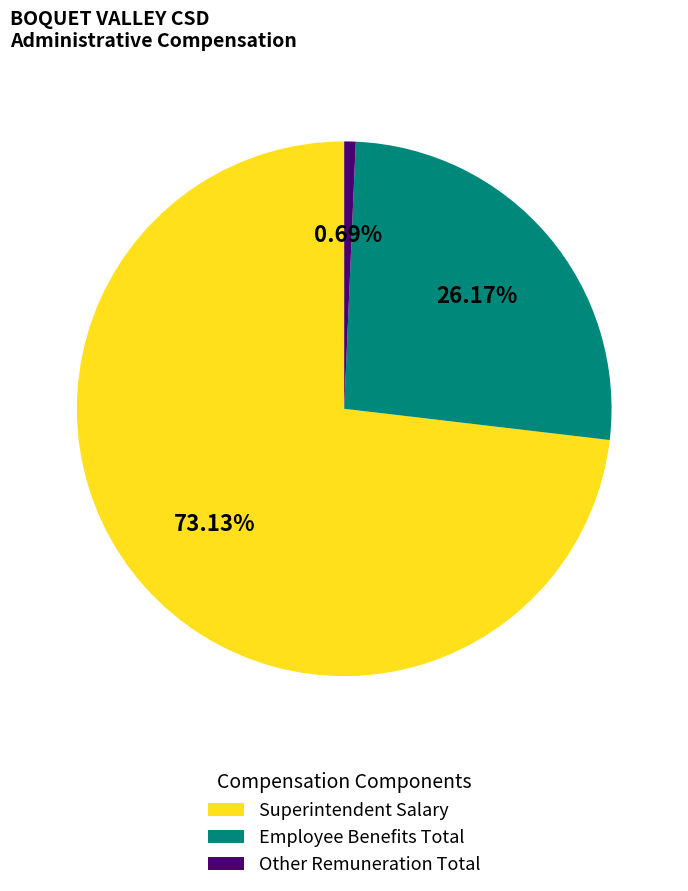

True or false: Employee Benefits Total accounts for 26% of the total.

True